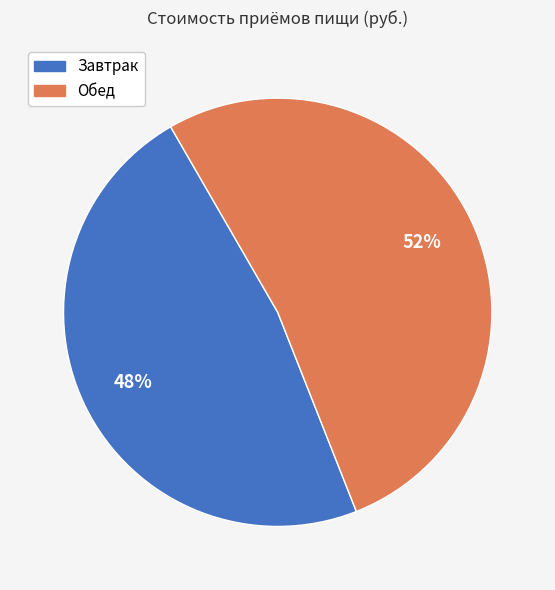

To the nearest percent, what portion does Завтрак represent?

48%